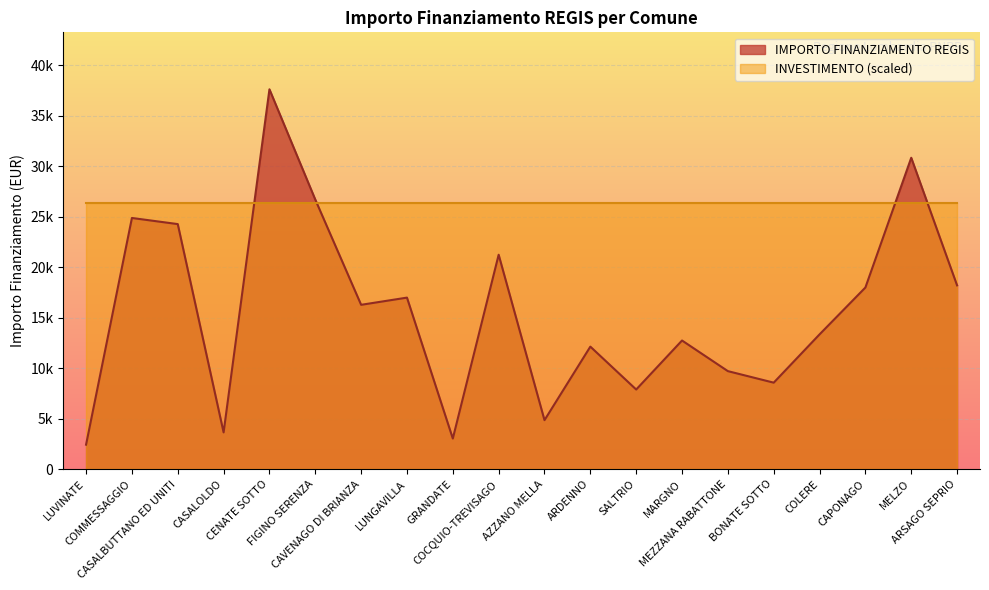

What is the smallest value displayed?

2428